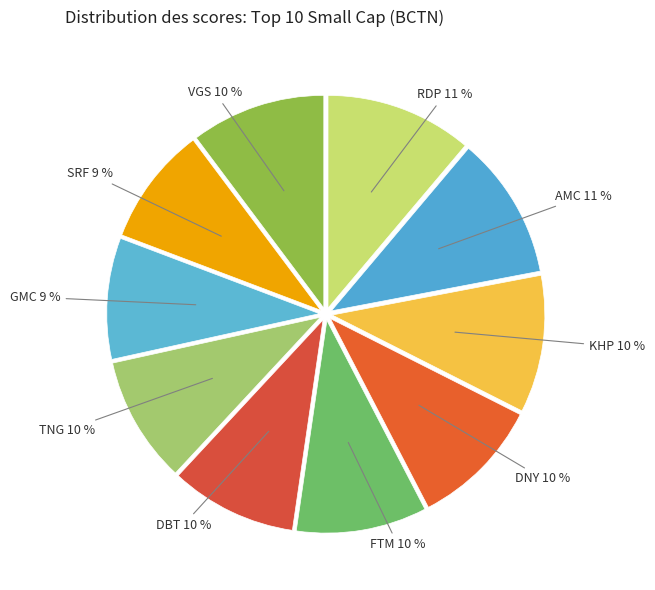

What is the smallest slice in the pie chart?

SRF